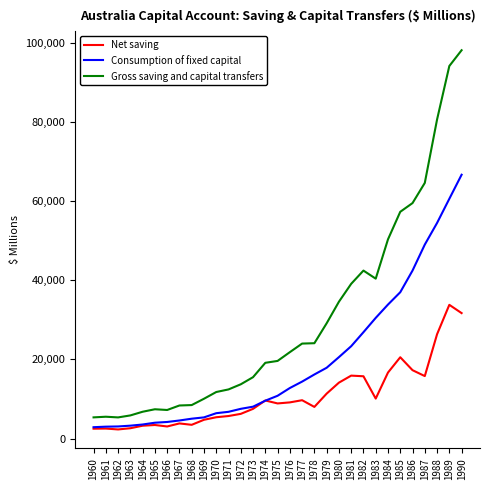

What is the approximate value of Consumption of fixed capital at 1968?

5014